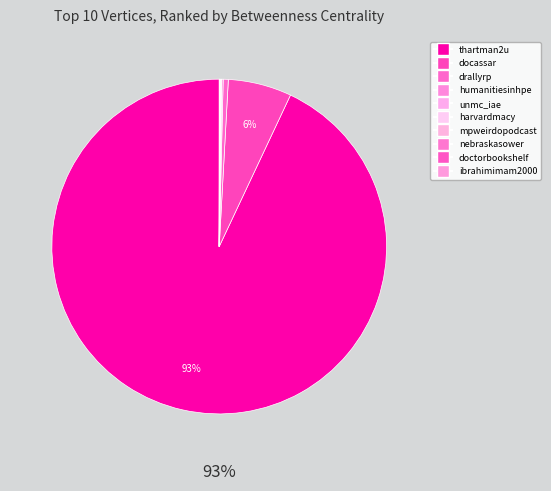

Which has a higher value, harvardmacy or humanitiesinhpe?

humanitiesinhpe